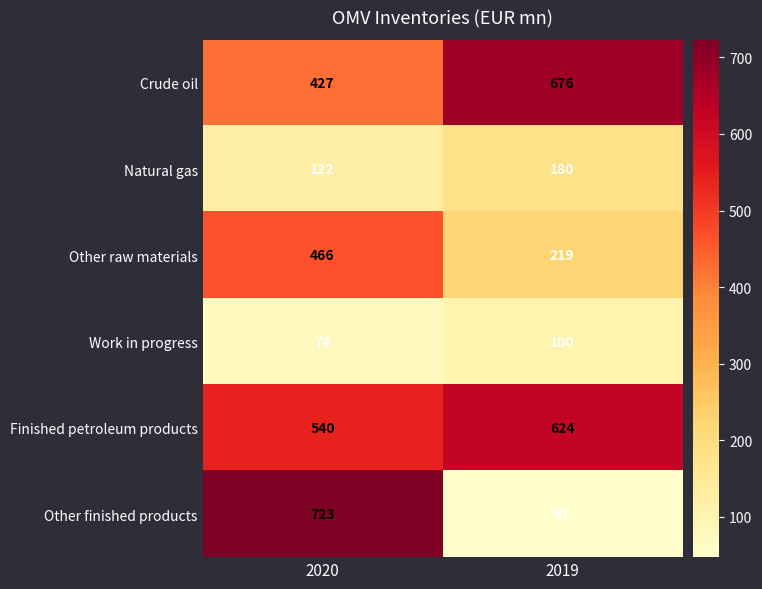

Reading left to right, transcribe all the data shown in this chart.

Crude oil: 2020=427	2019=676
Natural gas: 2020=122	2019=180
Other raw materials: 2020=466	2019=219
Work in progress: 2020=74	2019=100
Finished petroleum products: 2020=540	2019=624
Other finished products: 2020=723	2019=47